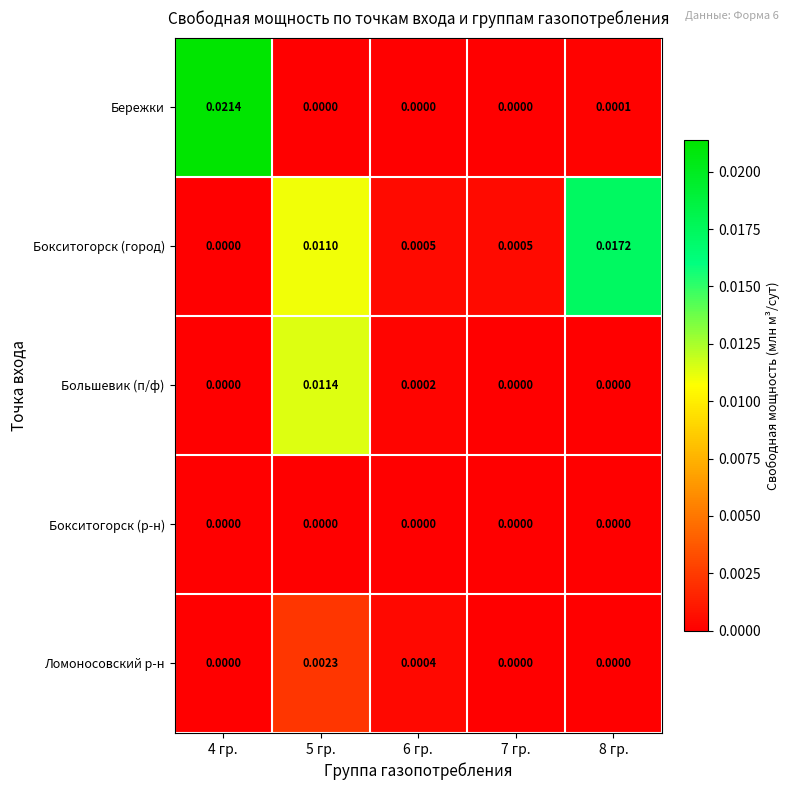

Which series has the largest total across all categories?

Бокситогорск (город)